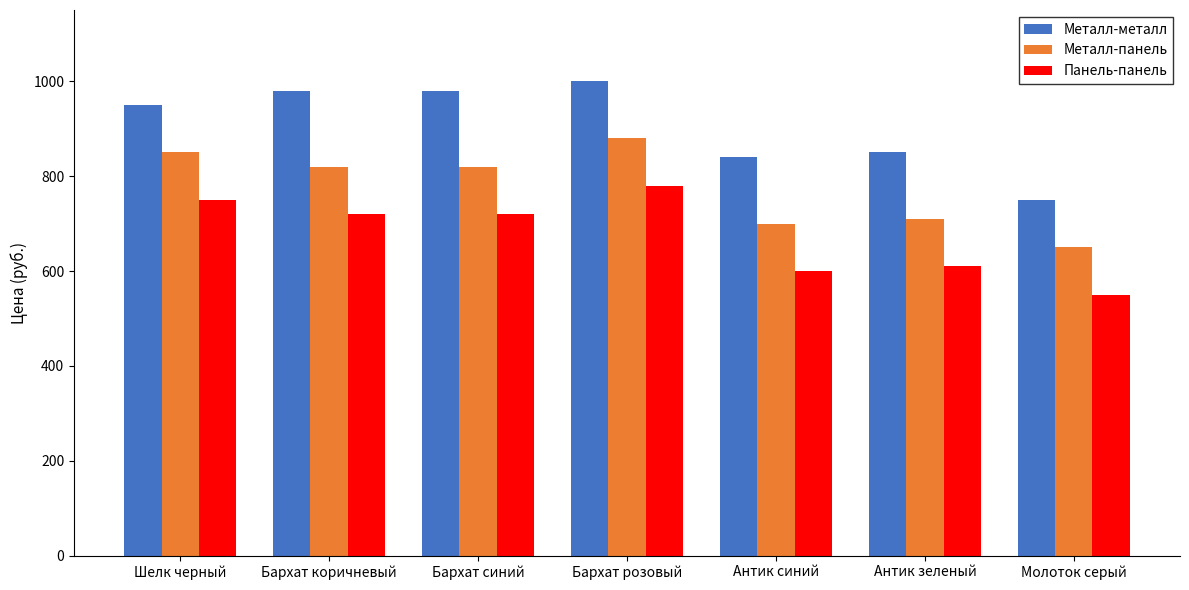

How many values in the Металл-панель series are below 820?

3